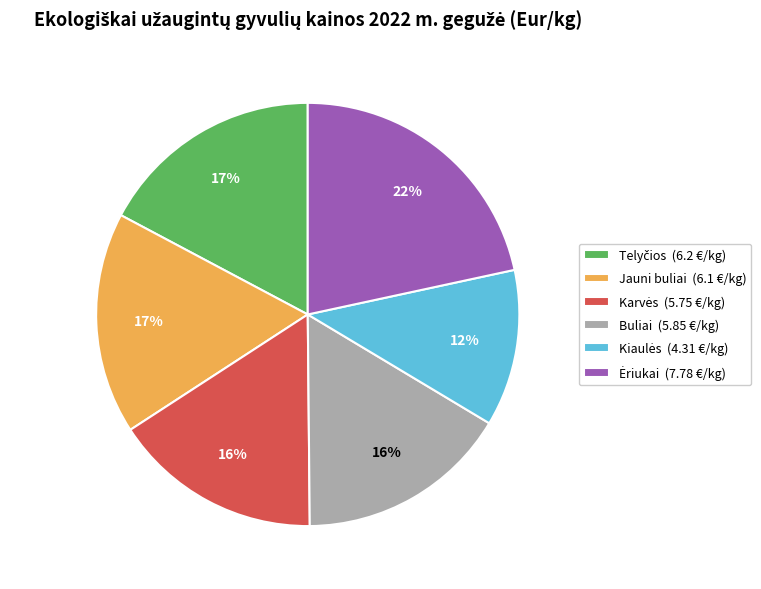

Does any single category account for the majority?

No